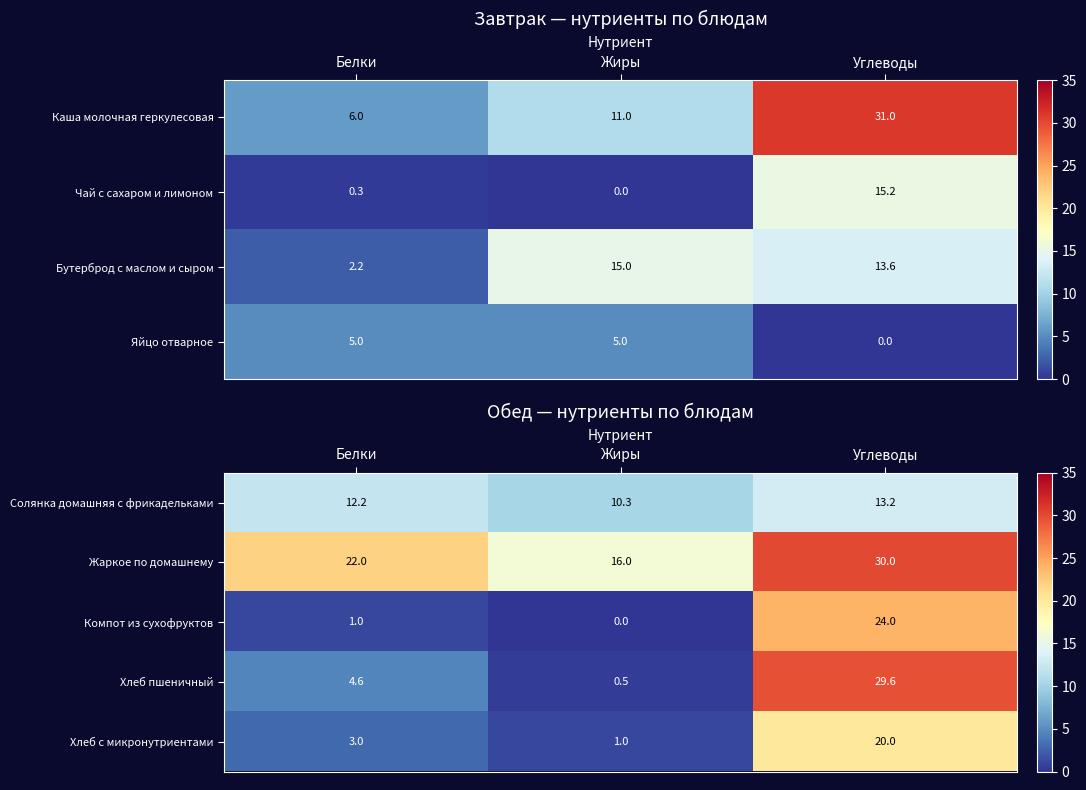

Count the number of data series in this chart.

5